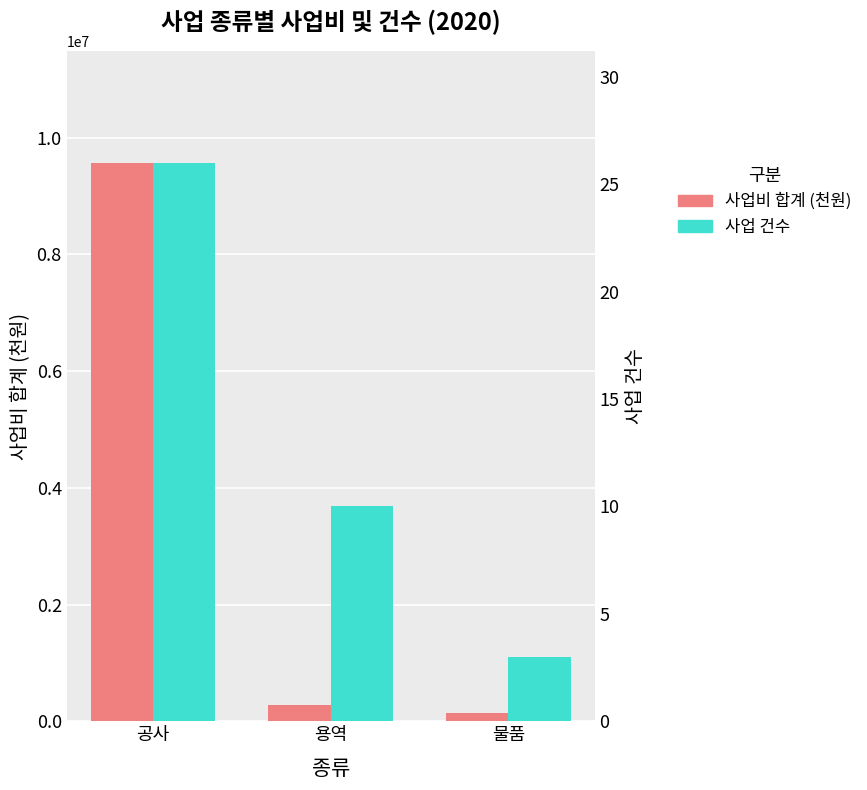

True or false: 사업 건수 has a value of 3 at 물품.

True